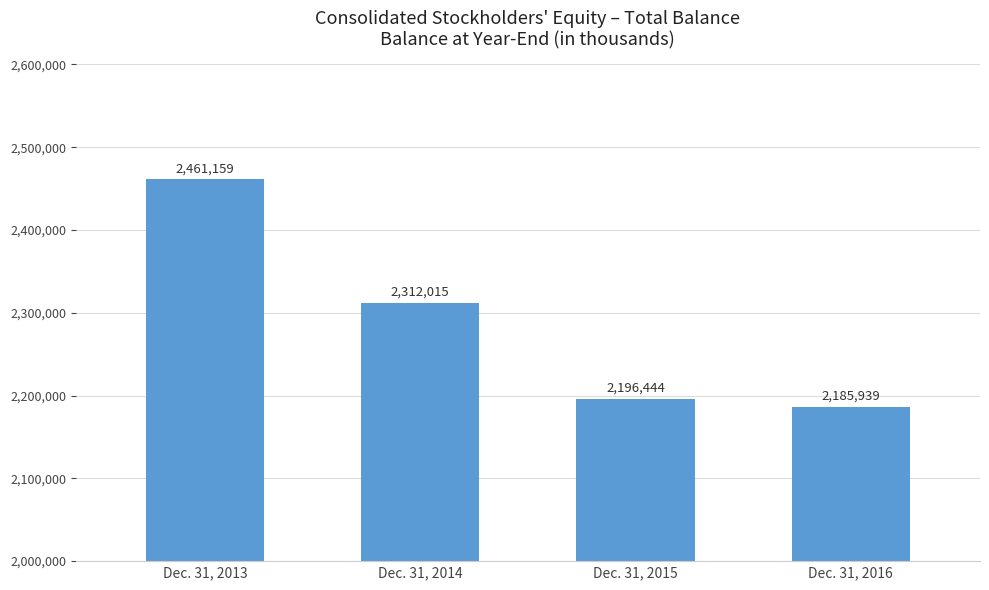

What is the difference between the second highest and minimum values?

126076